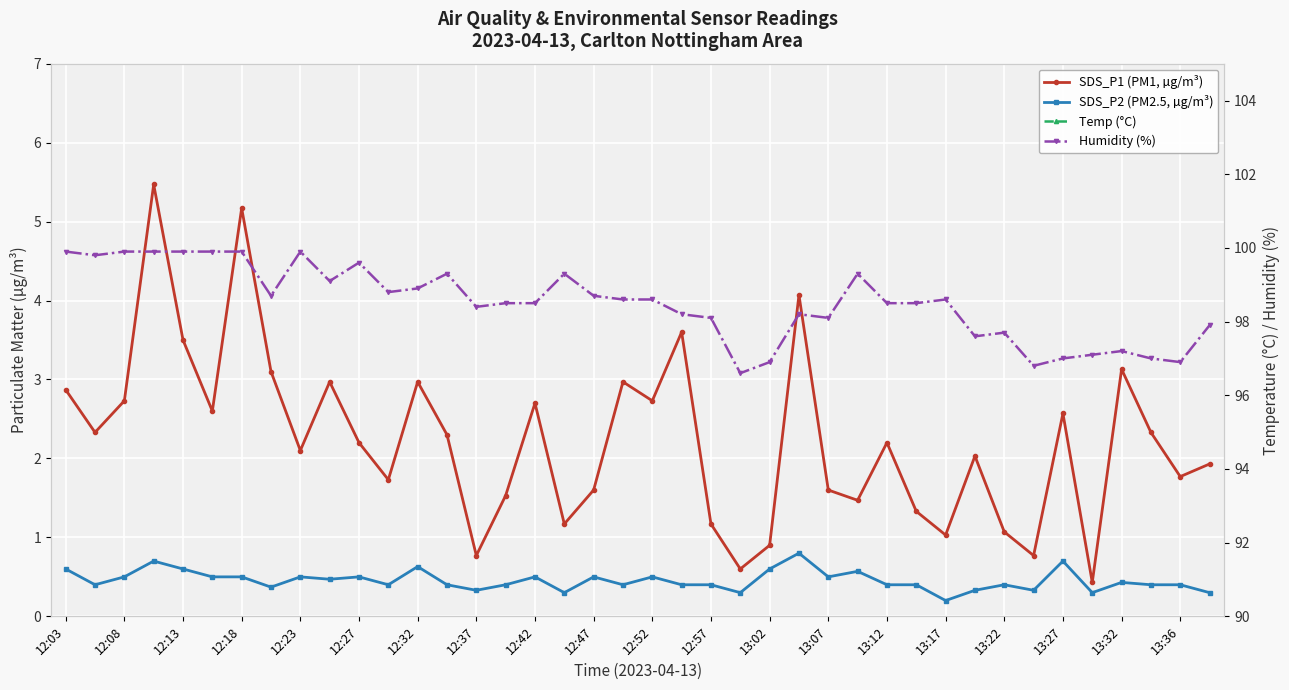

True or false: Temp (°C) and SDS_P1 (PM1, µg/m³) intersect in this chart.

False